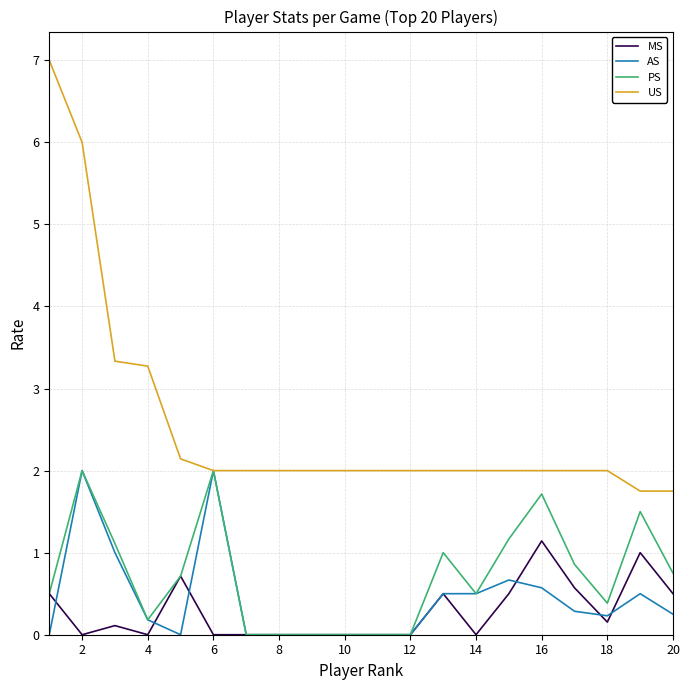

Which series has the largest total across all categories?

US